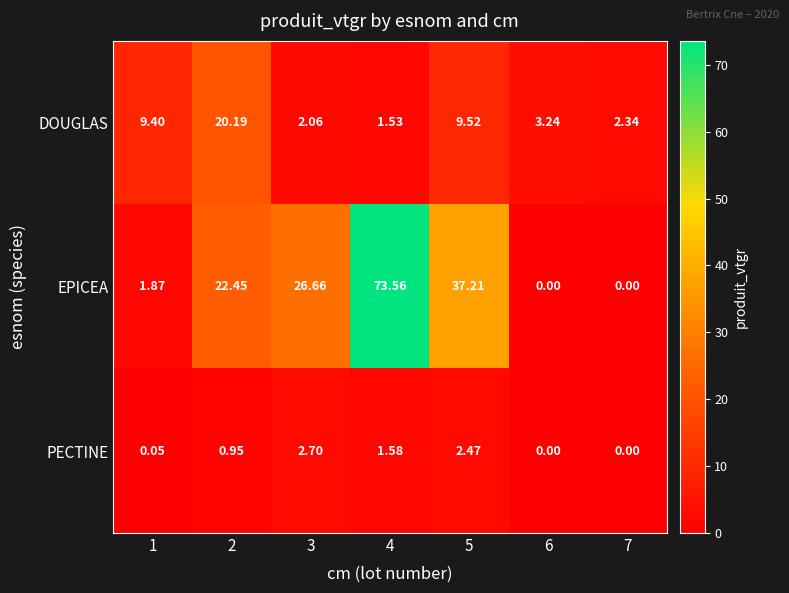

Which series has the widest spread of values?

EPICEA